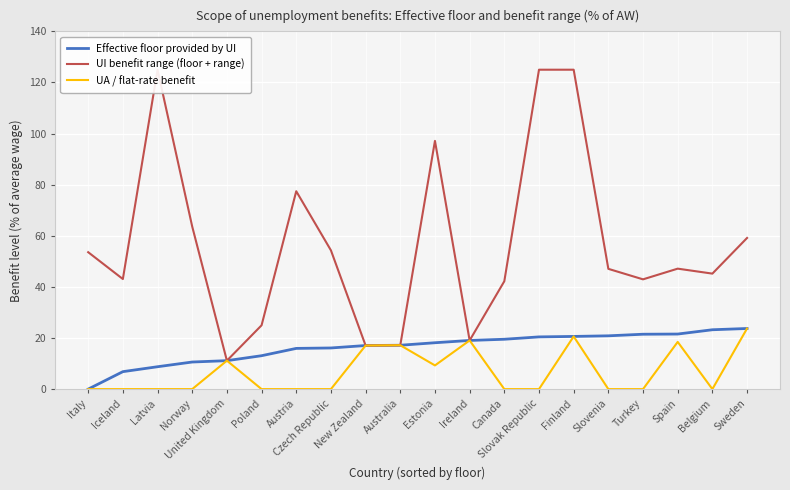

Which series changed the most between New Zealand and Belgium?

UI benefit range (floor + range)